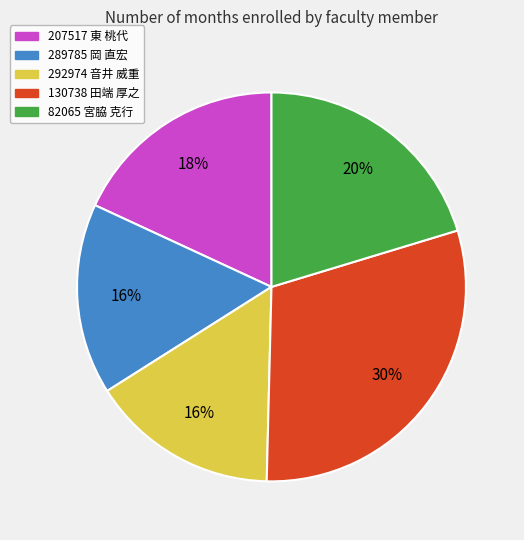

How many segments does this pie chart have?

5